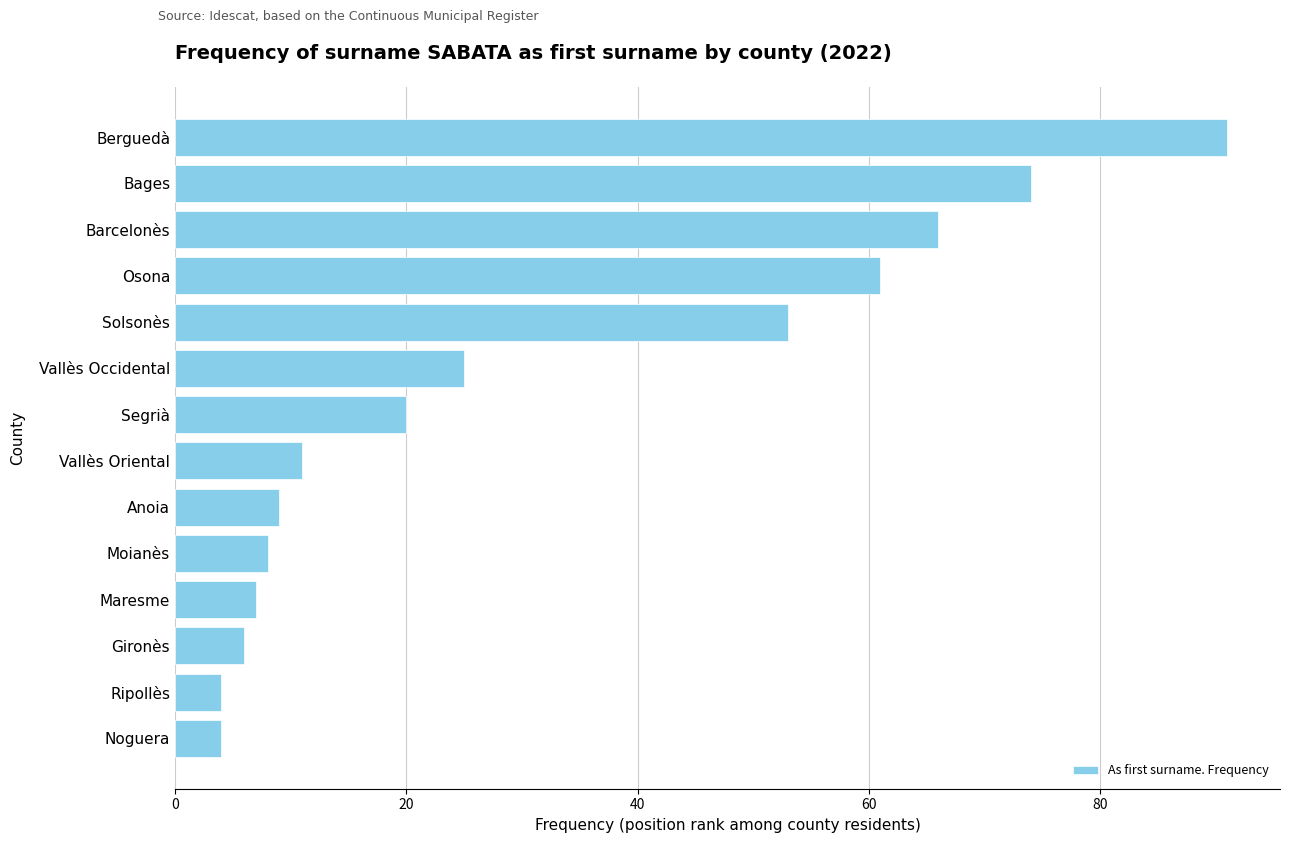

Reading bottom to top, list all the values displayed in this chart.

Noguera=4	Ripollès=4	Gironès=6	Maresme=7	Moianès=8	Anoia=9	Vallès Oriental=11	Segrià=20	Vallès Occidental=25	Solsonès=53	Osona=61	Barcelonès=66	Bages=74	Berguedà=91